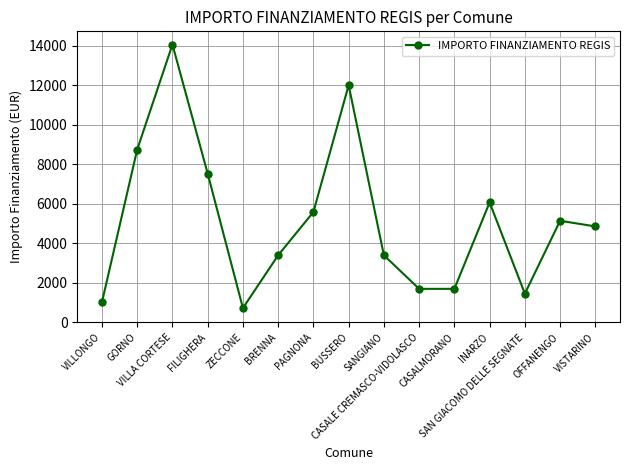

How many interior local peaks (higher than both neighbors) does the data have?

4